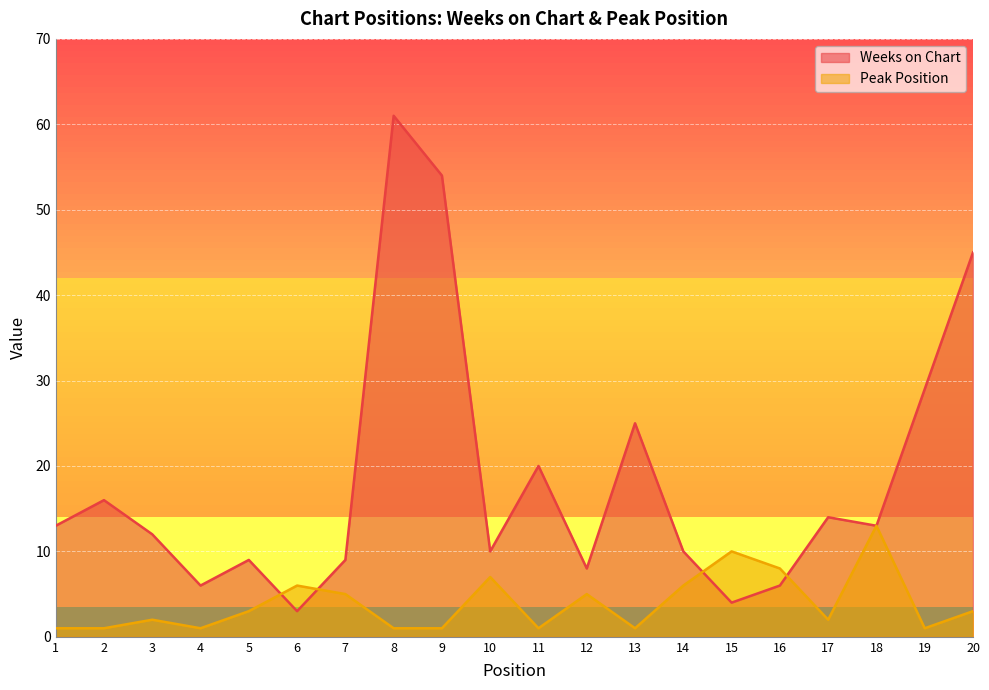

Reading left to right, extract all data points from this chart.

Weeks on Chart: 13	16	12	6	9	3	9	61	54	10	20	8	25	10	4	6	14	13	29	45
Peak Position: 1	1	2	1	3	6	5	1	1	7	1	5	1	6	10	8	2	13	1	3